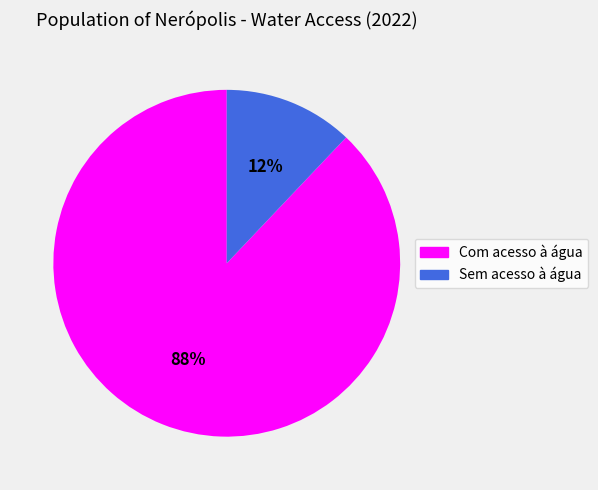

Is it true that Com acesso à água is 88% of the pie?

True